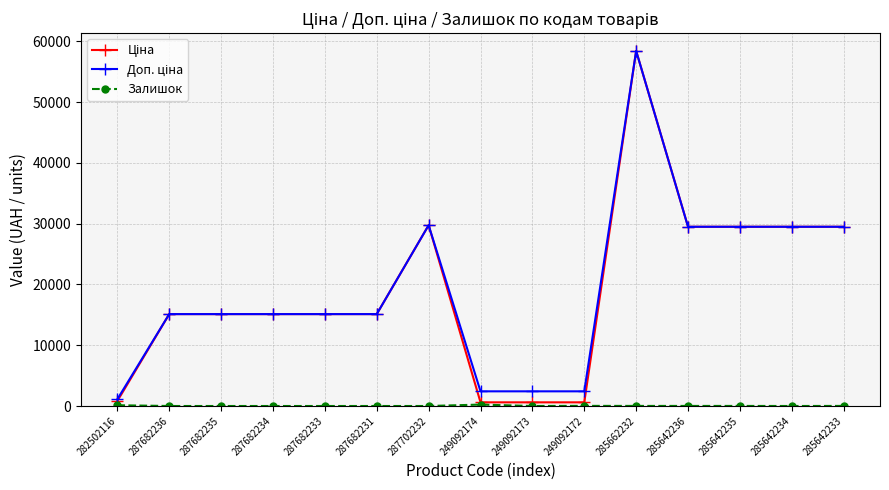

What position from the left is 285642236?

12